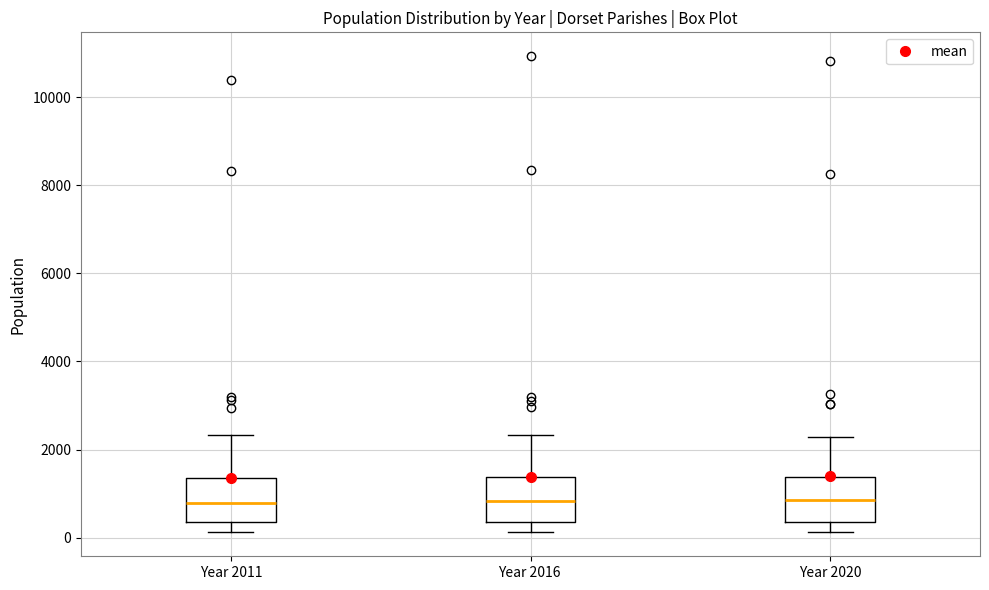

Reading left to right, transcribe this box plot: for each box, give where its median line is, the range the box spans, and where its two whiskers end, as read against the y-axis. The values are not printed on the chart, so give them approximately, as read against the axis.

Year 2011: median 800, box 400 to 1400, whiskers 200 to 2400
Year 2016: median 800, box 400 to 1400, whiskers 200 to 2400
Year 2020: median 800, box 400 to 1400, whiskers 200 to 2200